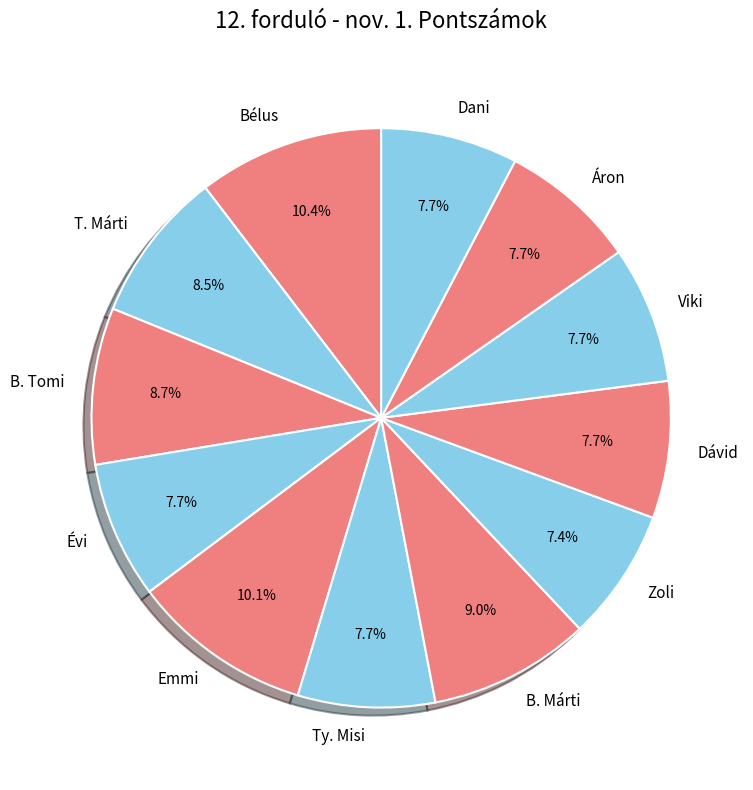

The Dávid slice represents 8% of the pie. True or false?

True